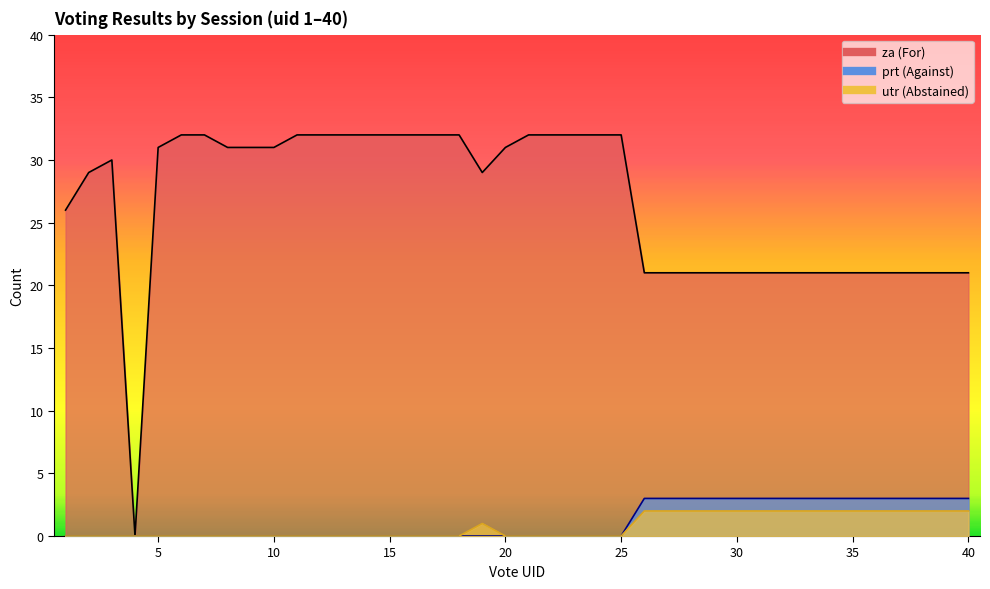

Does the chart have visible grid lines?

No